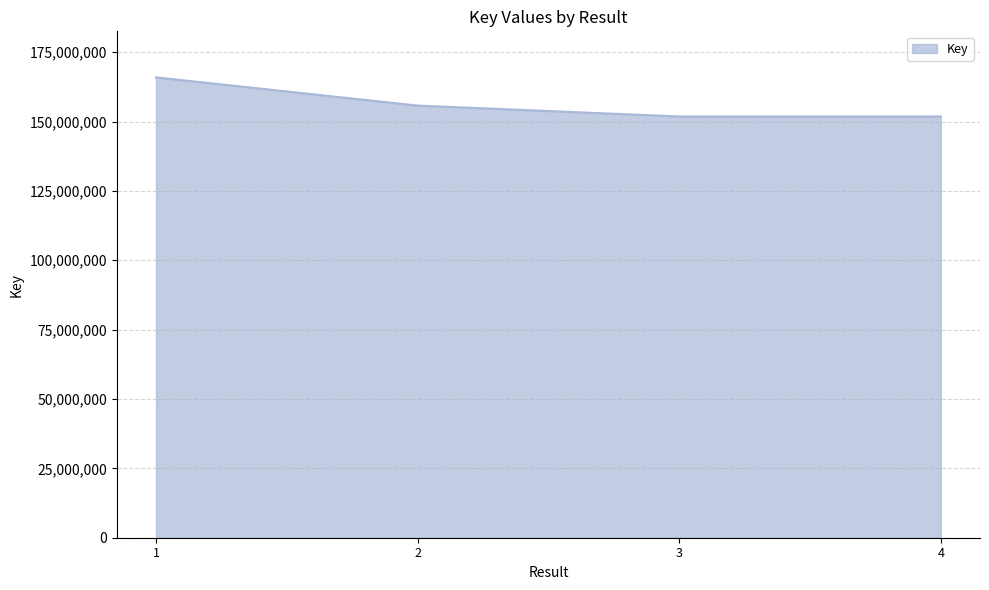

True or false: the data shows 155741569 at 2.

True